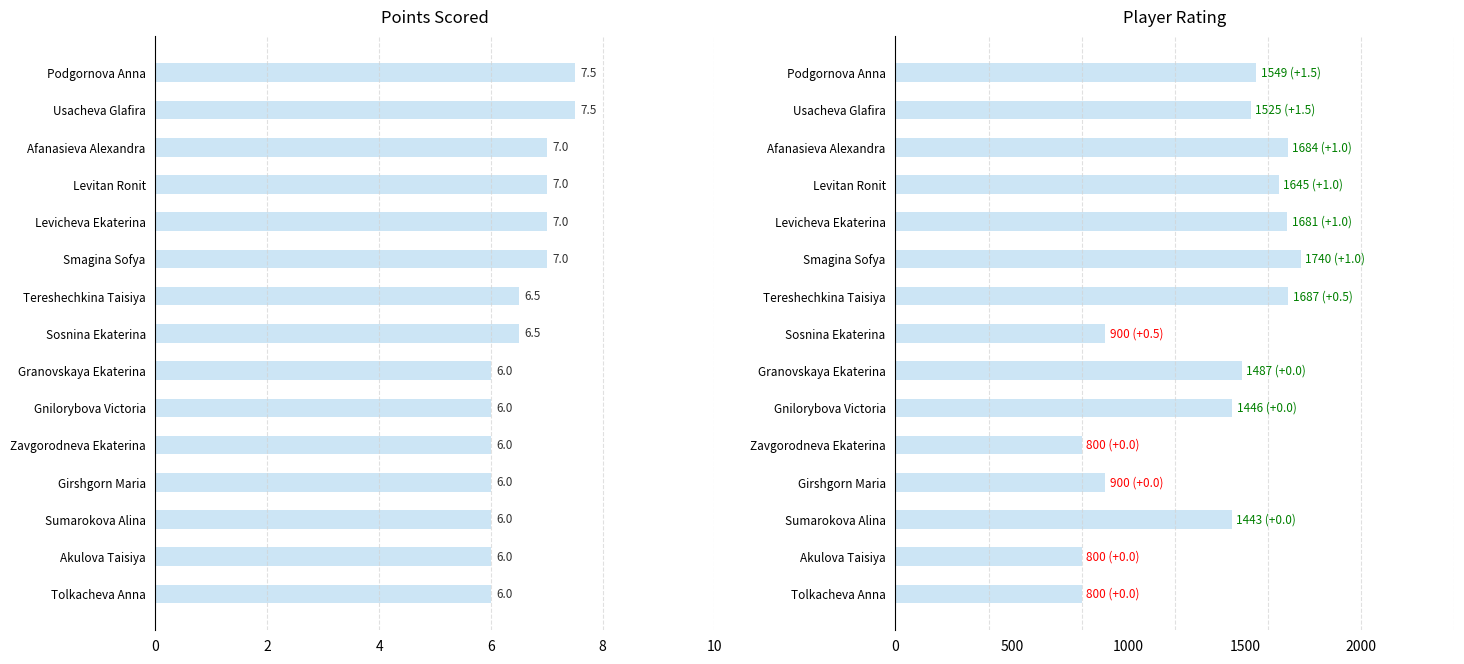

Reading left to right, list all the values displayed in this chart.

Points: 7.5	7.5	7.0	7.0	7.0	7.0	6.5	6.5	6.0	6.0	6.0	6.0	6.0	6.0	6.0
Rating: 1549.0	1525.0	1684.0	1645.0	1681.0	1740.0	1687.0	900.0	1487.0	1446.0	800.0	900.0	1443.0	800.0	800.0